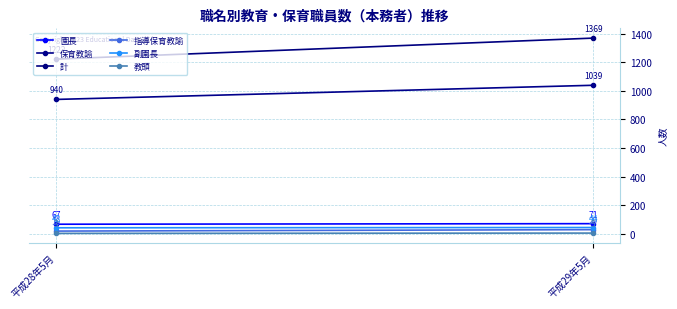

Which has a higher value, 平成28年5月 or 平成29年5月?

平成29年5月